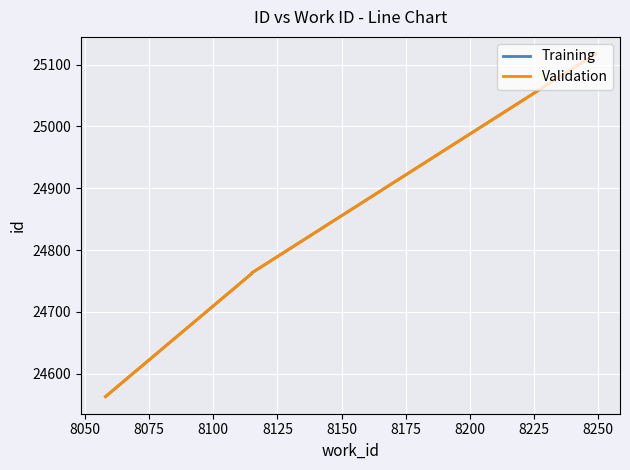

Which series has the largest total across all categories?

Training